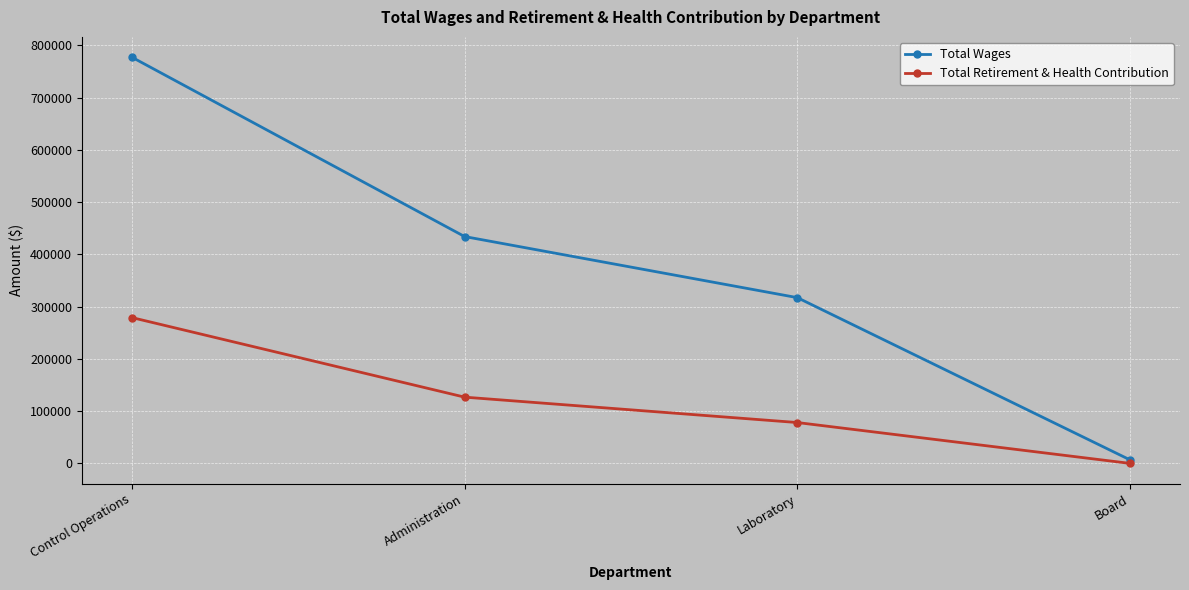

True or false: Total Wages has more than 0 interior local peaks.

False